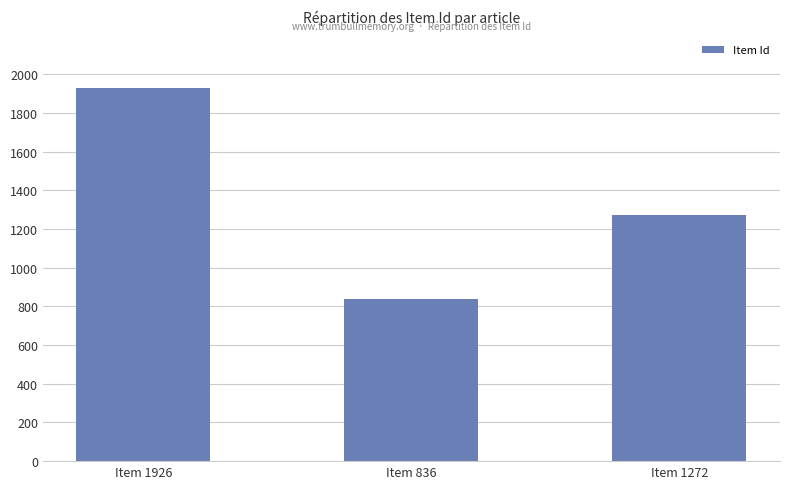

List the labels in order of value, largest first.

Item 1926, Item 1272, Item 836